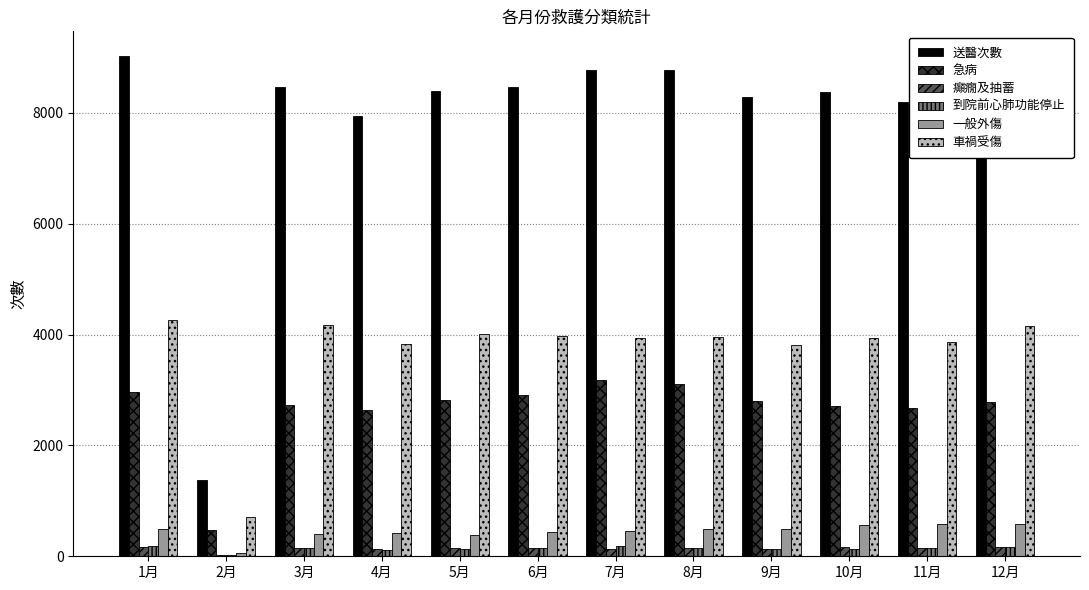

What is the highest value of the 急病 series?

3186